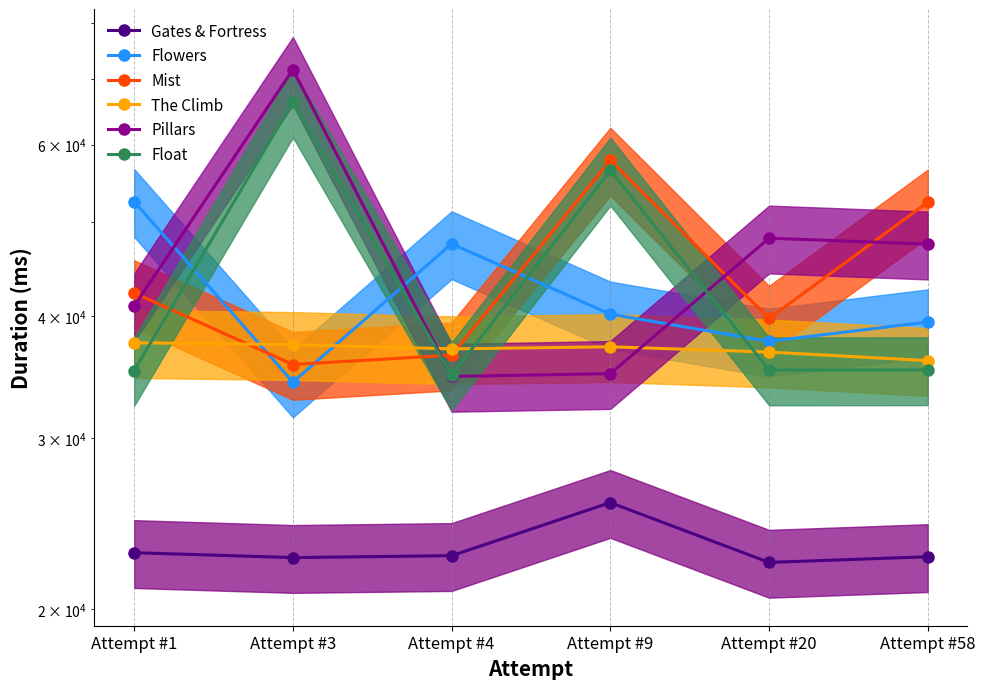

What is the average value of the Pillars series?

46291